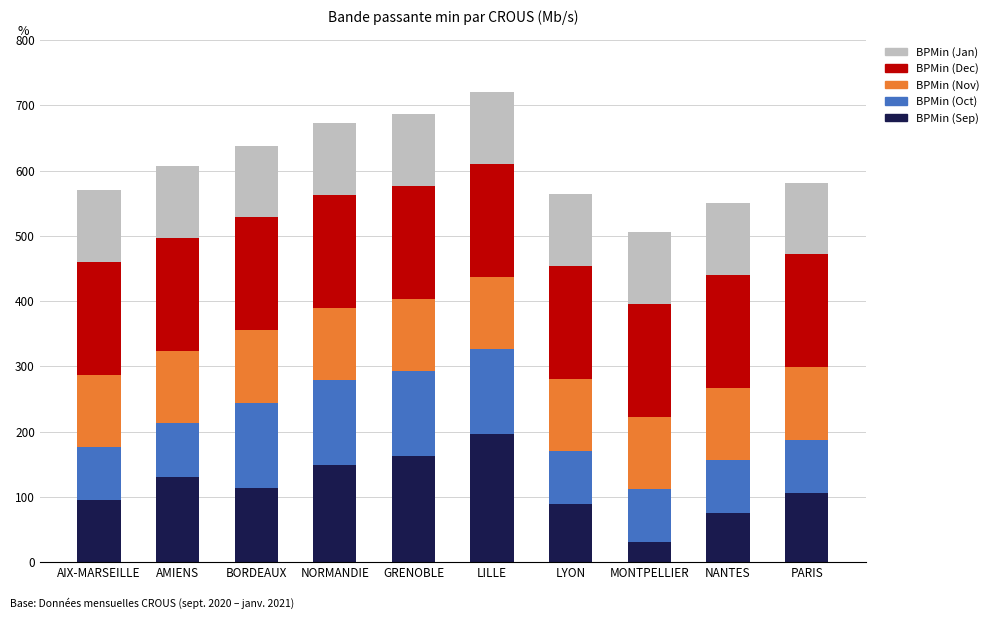

The value of BPMin (Sep) at NORMANDIE is 148.6. True or false?

True